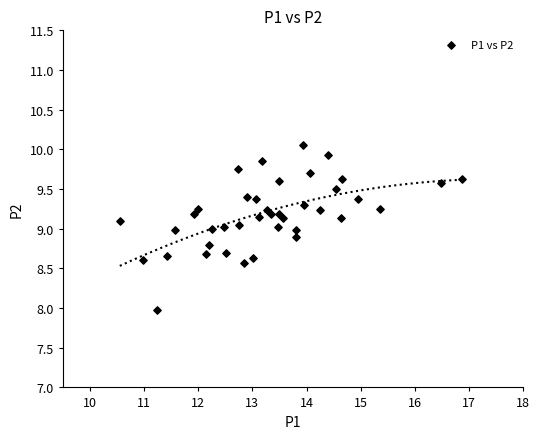

What is the range of X values (max minus min)?

6.3